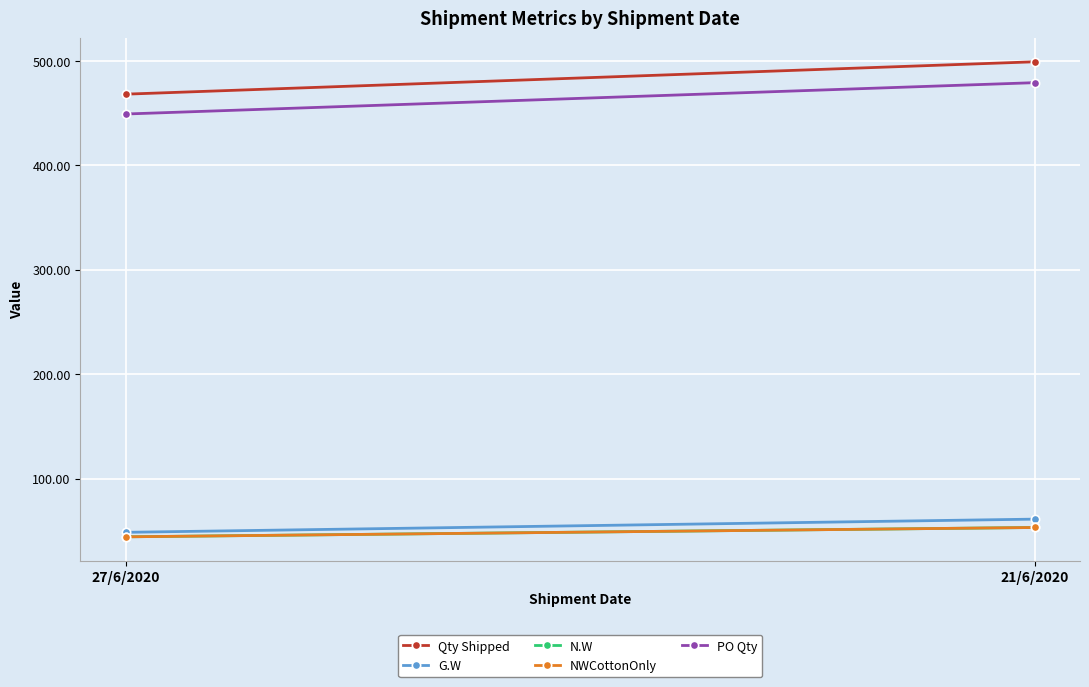

The value of NWCottonOnly at 21/6/2020 is 53.1. True or false?

True